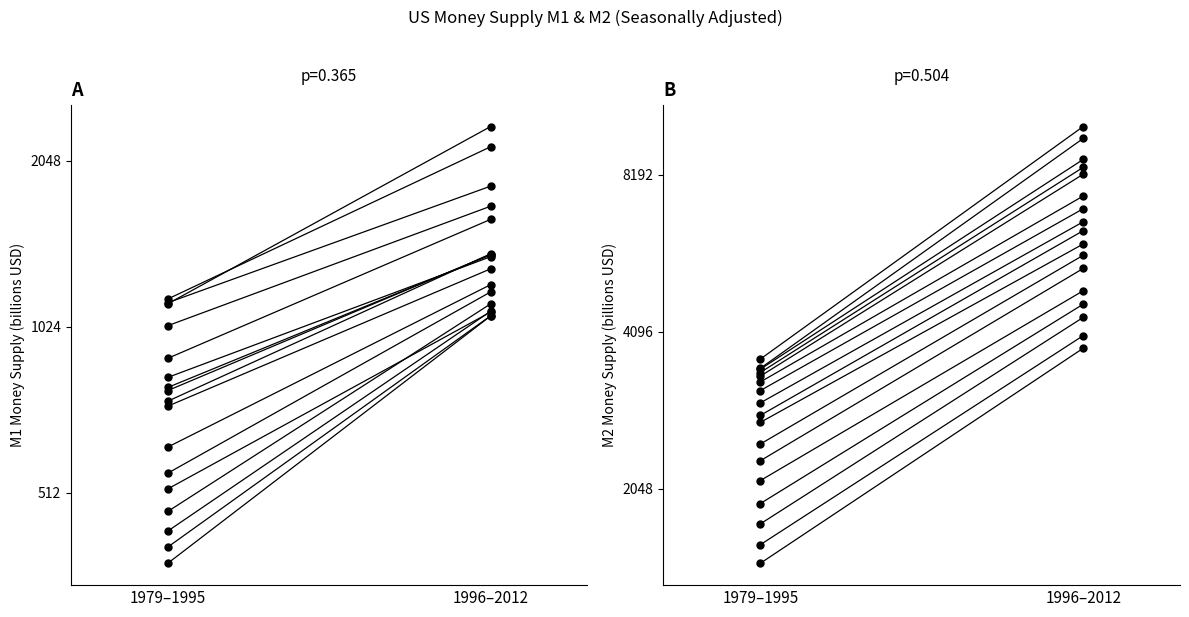

Between 1996–2012 and 1979–1995, which is larger?

1996–2012